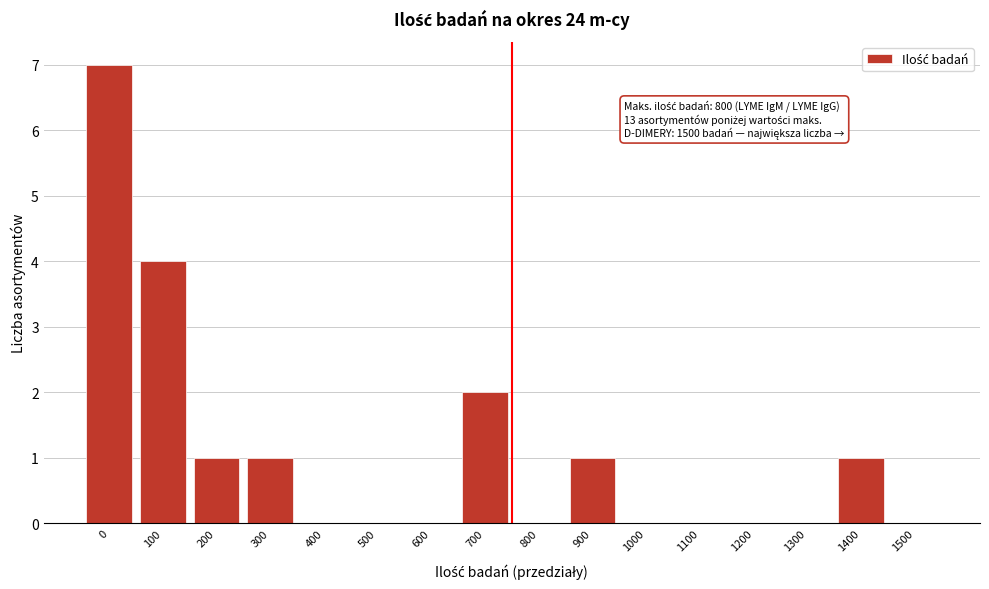

Reading left to right, list all the values displayed in this chart.

0=7	100=4	200=1	300=1	400=0	500=0	600=0	700=2	800=0	900=1	1000=0	1100=0	1200=0	1300=0	1400=1	1500=0